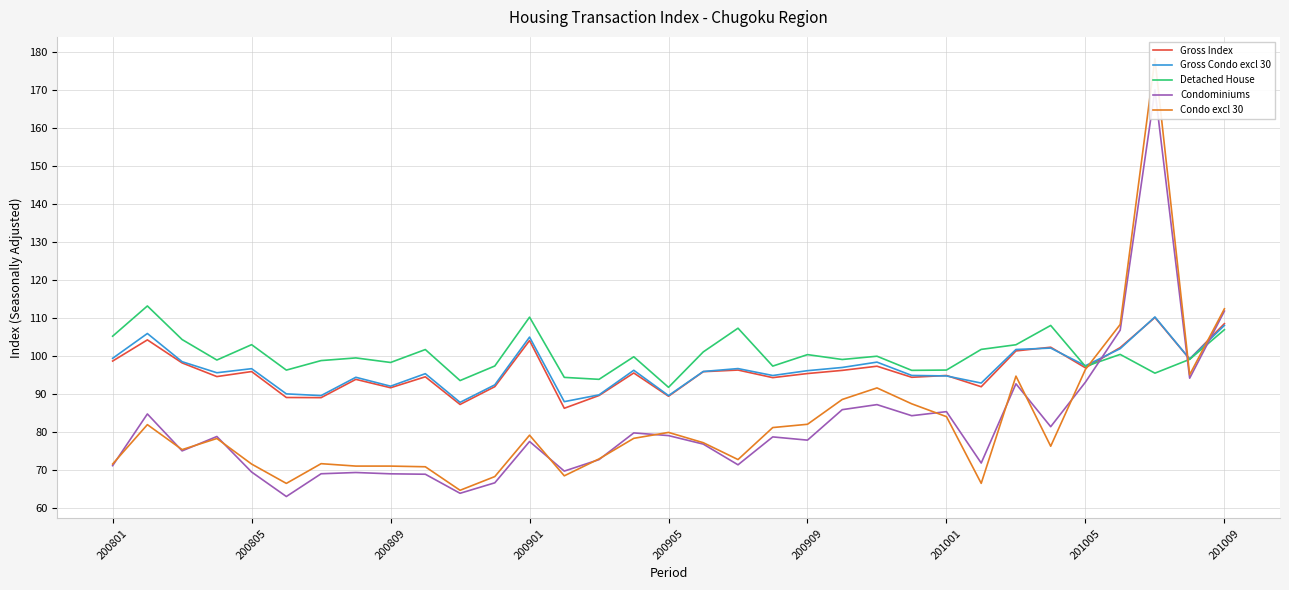

Reading right to left, extract all data points from this chart.

Gross Index: 108.4	99.1	110.1	102.1	96.8	102.2	101.3	91.8	94.8	94.3	97.2	96.2	95.3	94.2	96.2	95.8	89.4	95.5	89.5	86.2	104.0	91.9	87.2	94.5	91.6	93.8	89.0	89.0	95.8	94.5	98.1	104.2	98.6
Gross Condo excl 30: 108.0	99.1	110.2	101.9	97.4	102.0	101.6	92.8	94.7	94.8	98.3	96.9	96.1	94.8	96.6	95.9	89.5	96.2	89.7	87.9	104.9	92.3	87.7	95.3	92.0	94.3	89.5	90.0	96.6	95.5	98.4	105.9	99.3
Detached House: 106.9	99.1	95.4	100.4	97.2	108.0	102.9	101.7	96.2	96.2	99.9	99.0	100.3	97.3	107.2	101.0	91.7	99.7	93.8	94.3	110.2	97.3	93.5	101.6	98.2	99.4	98.7	96.2	102.9	98.9	104.3	113.1	105.1
Condominiums: 111.7	94.1	169.9	106.7	93.1	81.3	92.6	71.8	85.3	84.2	87.1	85.8	77.8	78.7	71.3	76.8	79.0	79.7	72.7	69.7	77.4	66.6	63.8	68.8	68.9	69.3	69.0	63.0	69.4	78.8	75.0	84.7	71.1
Condo excl 30: 112.3	95.0	178.1	108.2	96.4	76.2	94.6	66.4	84.0	87.4	91.5	88.5	82.0	81.1	72.7	77.1	79.8	78.3	72.9	68.4	79.1	68.2	64.6	70.8	71.0	71.0	71.6	66.4	71.5	78.2	75.3	81.9	71.5